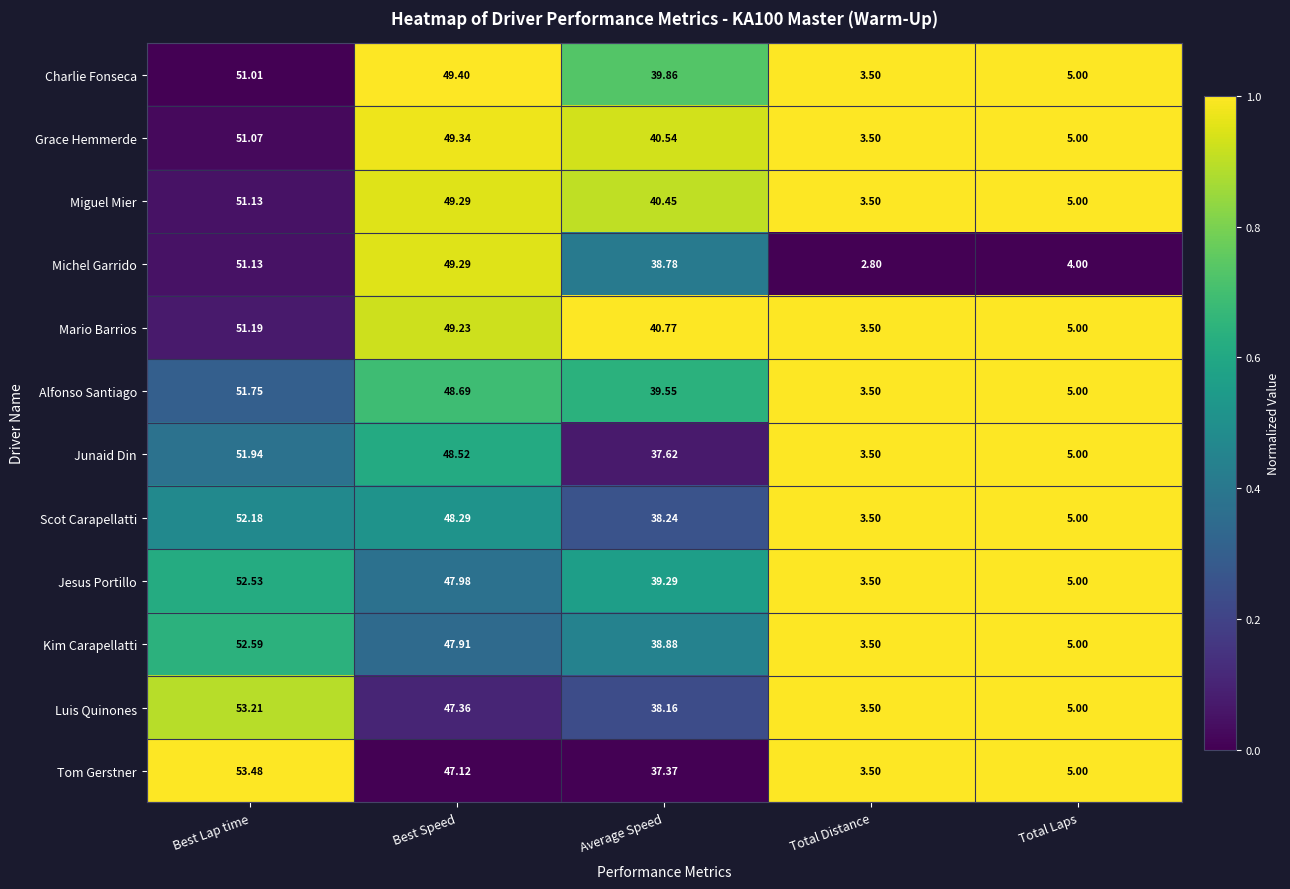

What is the total value across all series at Total Distance?

41.3